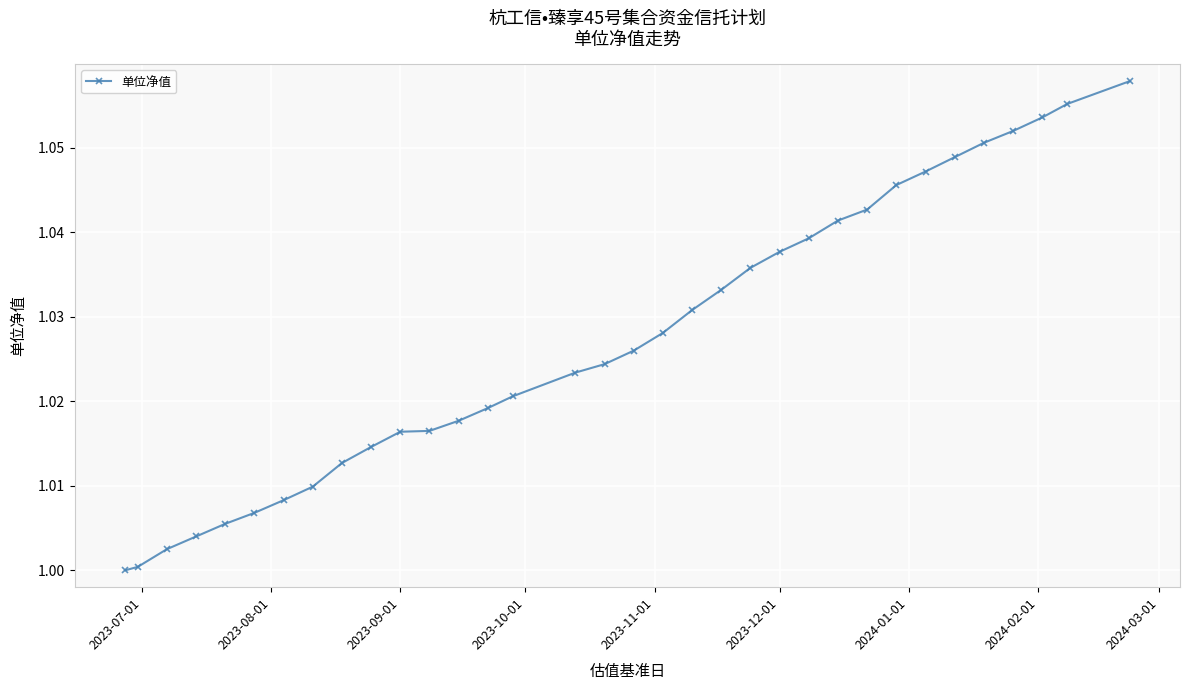

True or false: the data has more than 2 interior local peaks.

False